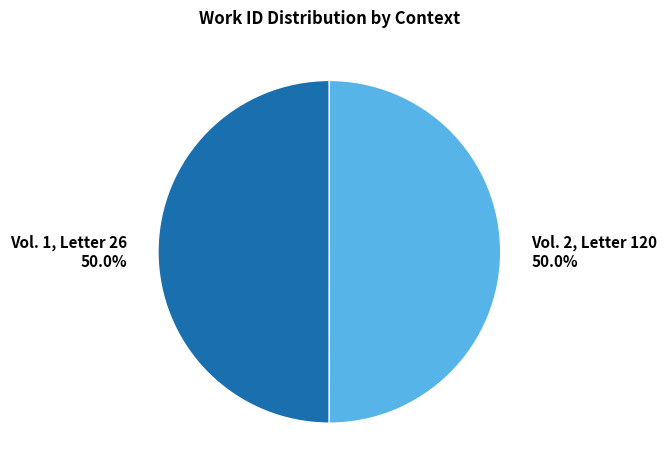

What percentage is the Vol. 1, Letter 26 slice, to the nearest percent?

50%